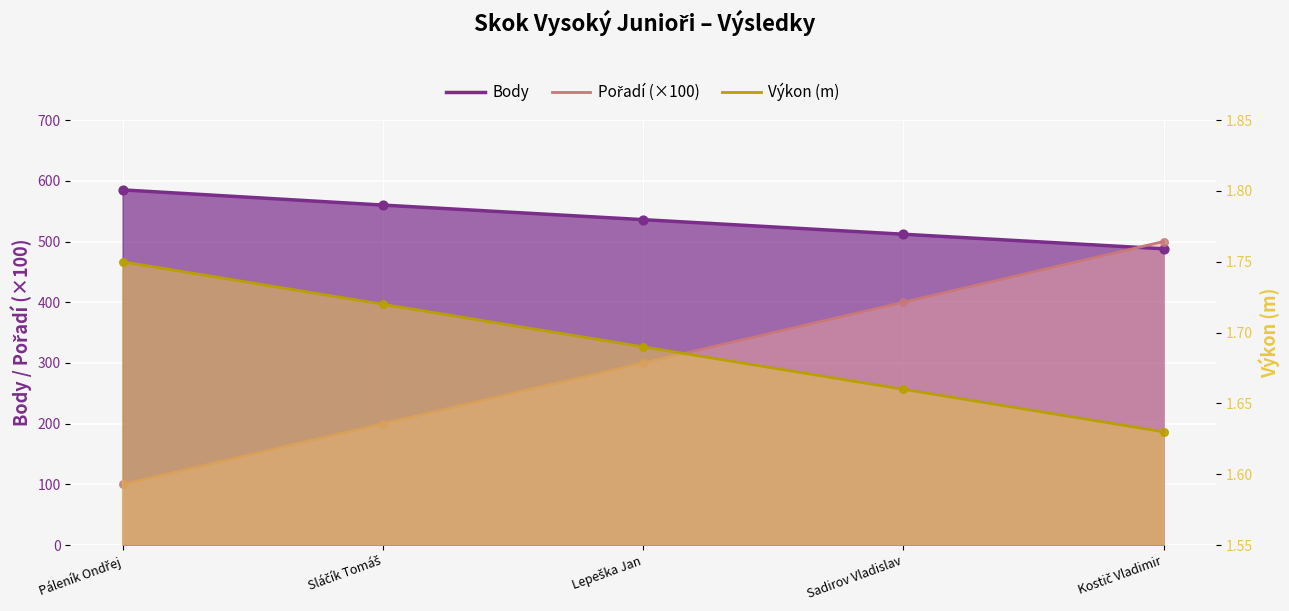

Which series contains the lowest Y value?

Pořadí